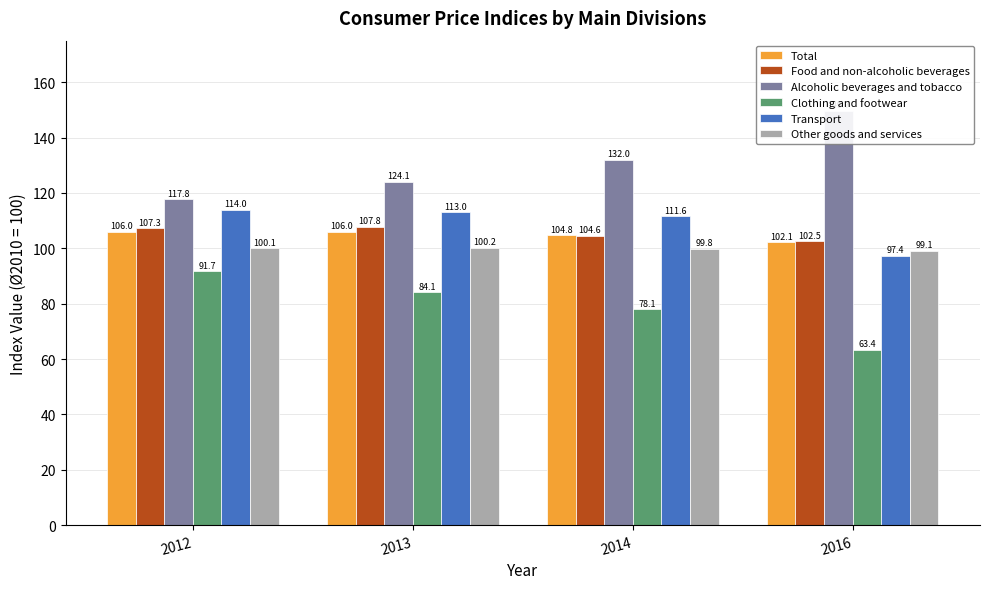

Does the chart contain stacked bars?

No